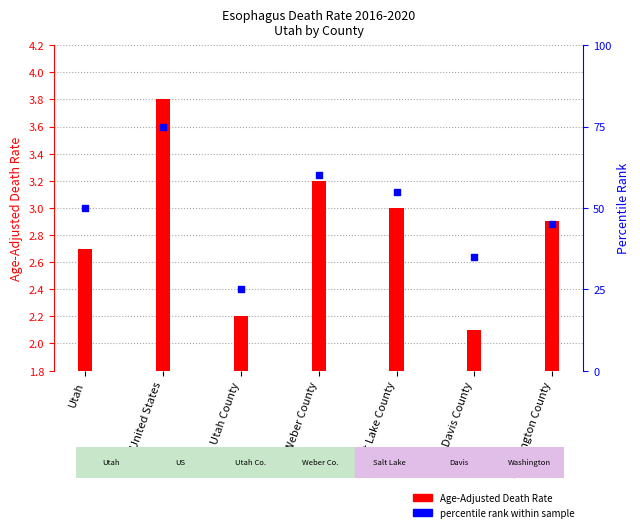

Which series has the widest spread of Y values?

percentile rank within sample